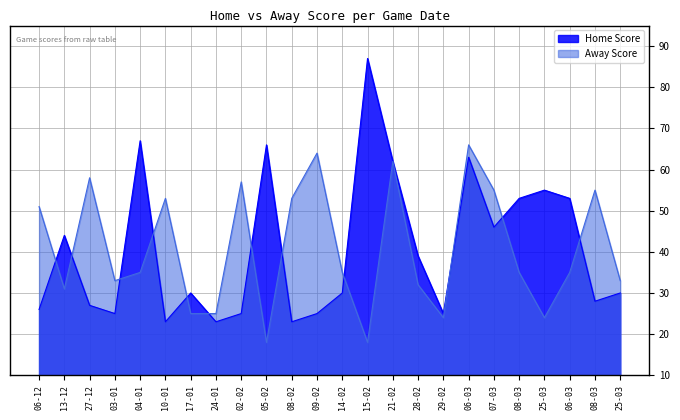

Reading left to right, what are all the values shown in this chart?

Home Score: 06-12=26	13-12=44	27-12=27	03-01=25	04-01=67	10-01=23	17-01=30	24-01=23	02-02=25	05-02=66	08-02=23	09-02=25	14-02=30	15-02=87	21-02=62	28-02=39	29-02=25	06-03=63	07-03=46	08-03=53	25-03=55	06-03=53	08-03=28	25-03=30
Away Score: 06-12=51	13-12=31	27-12=58	03-01=33	04-01=35	10-01=53	17-01=25	24-01=25	02-02=57	05-02=18	08-02=53	09-02=64	14-02=35	15-02=18	21-02=62	28-02=32	29-02=24	06-03=66	07-03=55	08-03=35	25-03=24	06-03=35	08-03=55	25-03=33